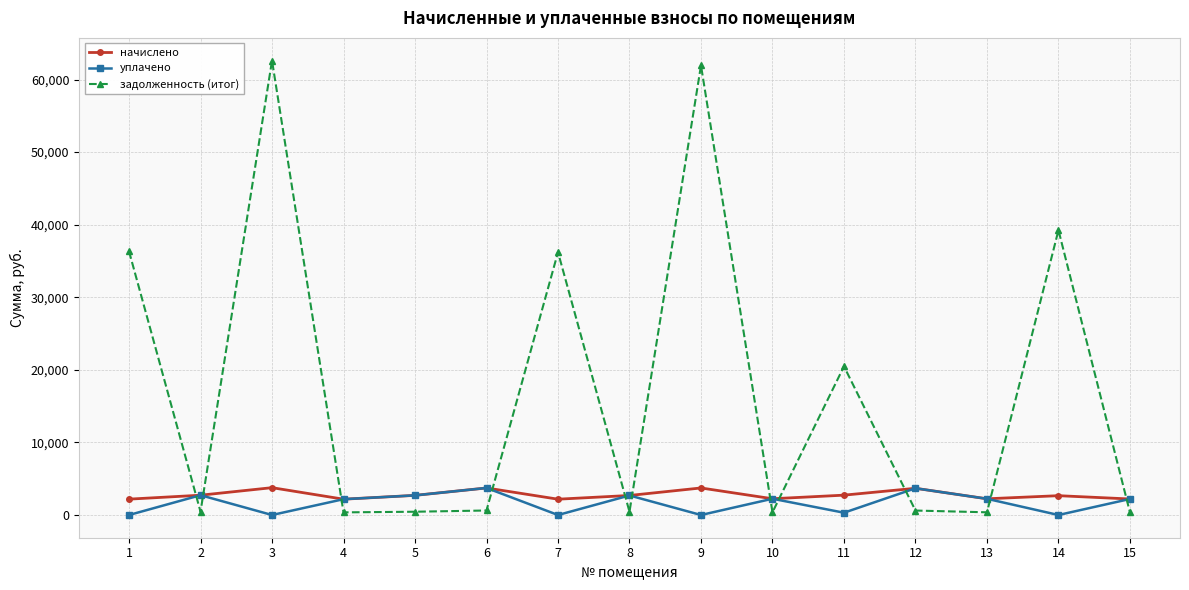

At which category does начислено reach its first local peak?

3